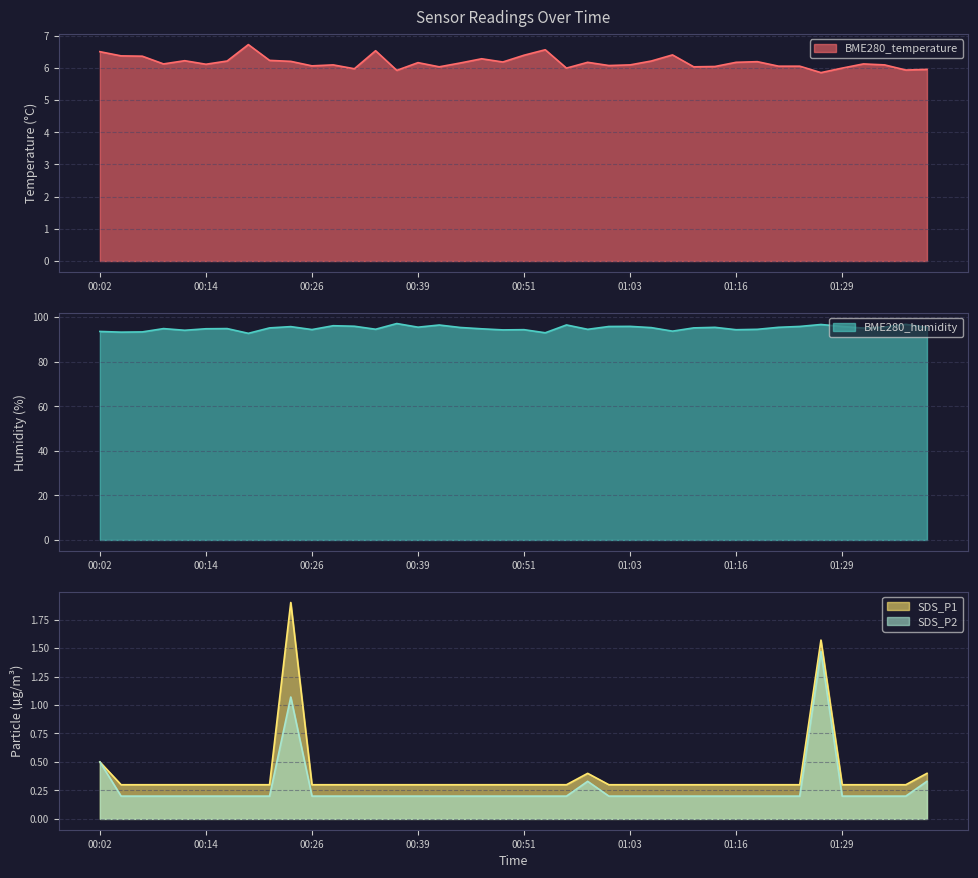

Which series has the widest spread of values?

BME280_humidity